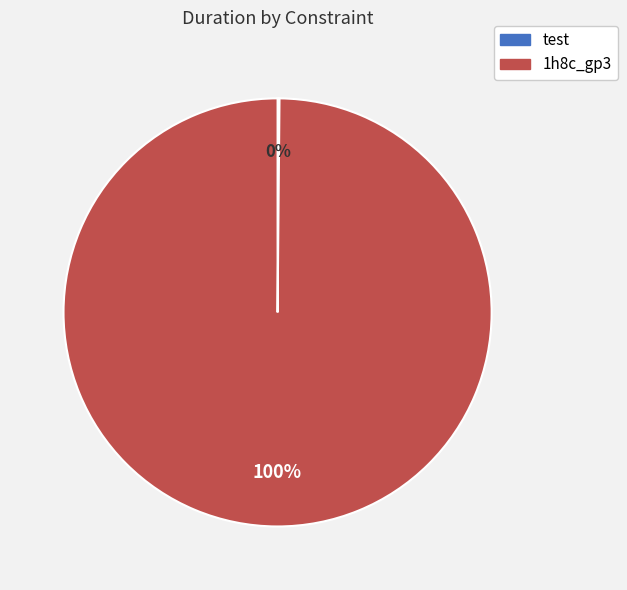

The 1h8c_gp3 slice represents 100% of the pie. True or false?

True